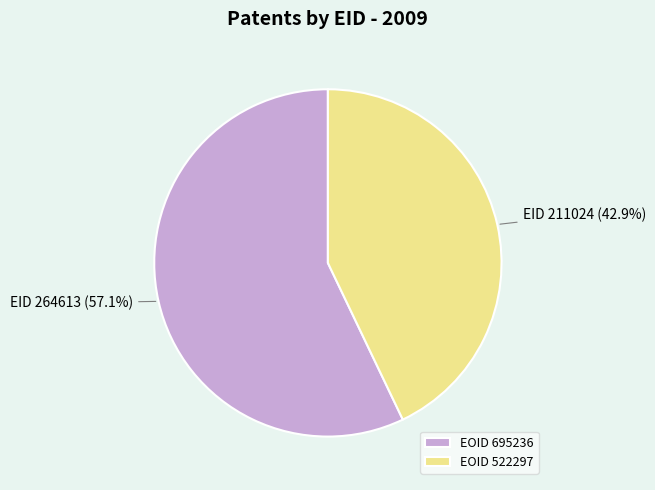

How much of the chart is everything except EID 264613 (57.1%)?

42.9%